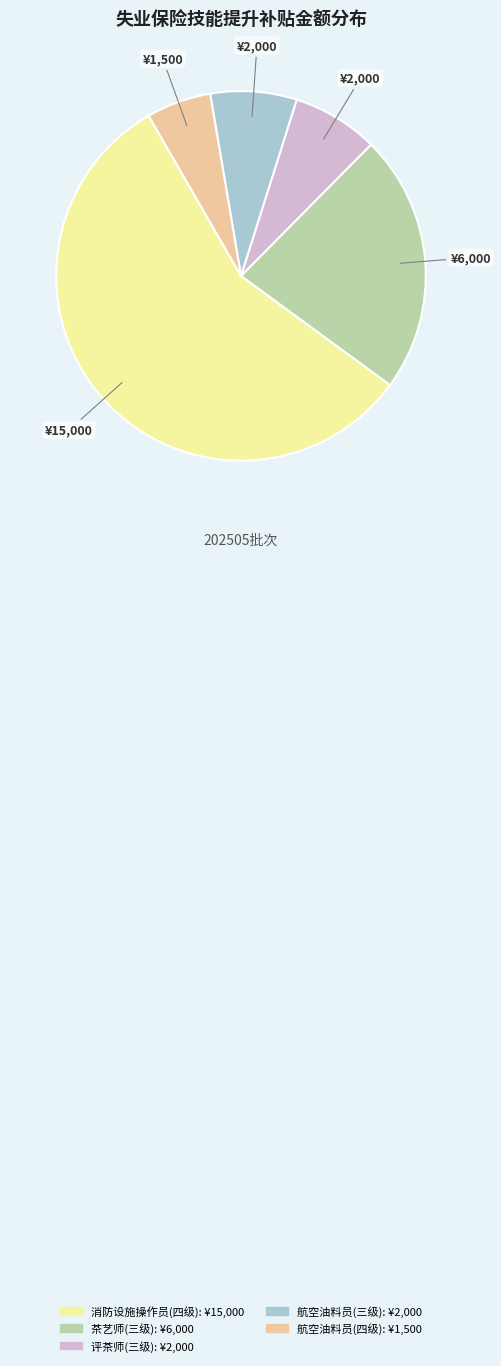

Count the number of slices in the pie.

5